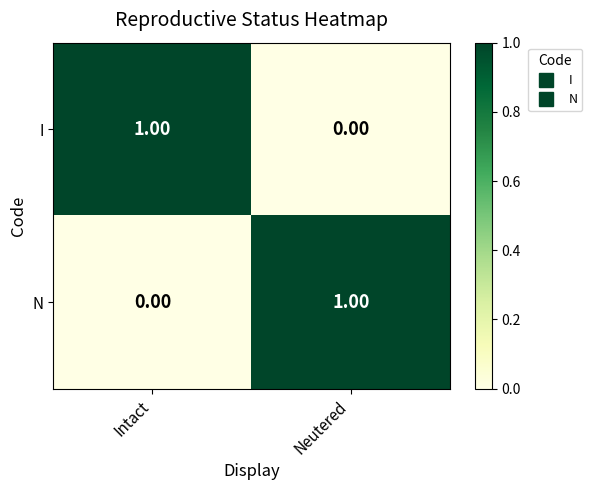

List the labels in order of N value, smallest first.

Intact, Neutered